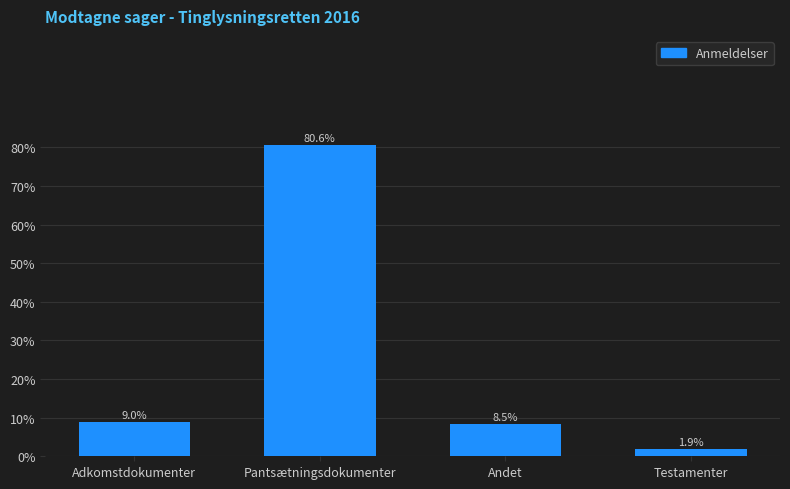

Reading left to right, what are all the values shown in this chart?

Adkomstdokumenter=9.0	Pantsætningsdokumenter=80.6	Andet=8.5	Testamenter=1.9